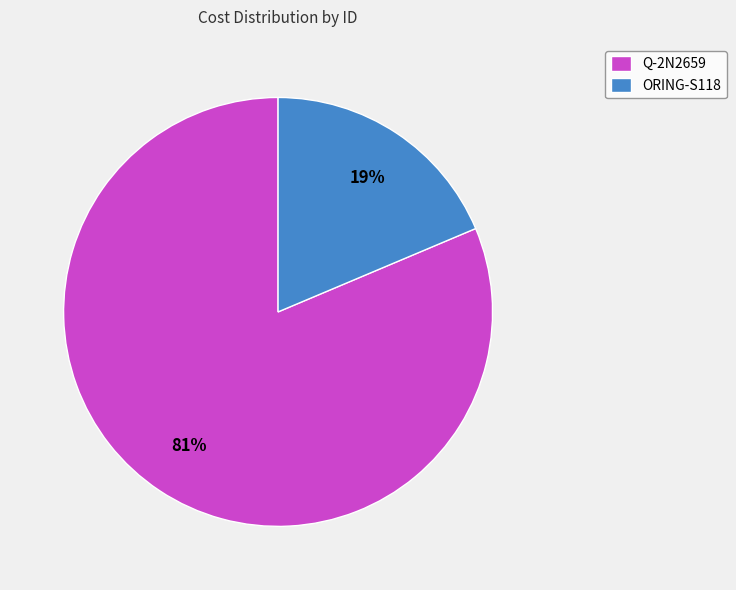

Which category accounts for the majority?

Q-2N2659